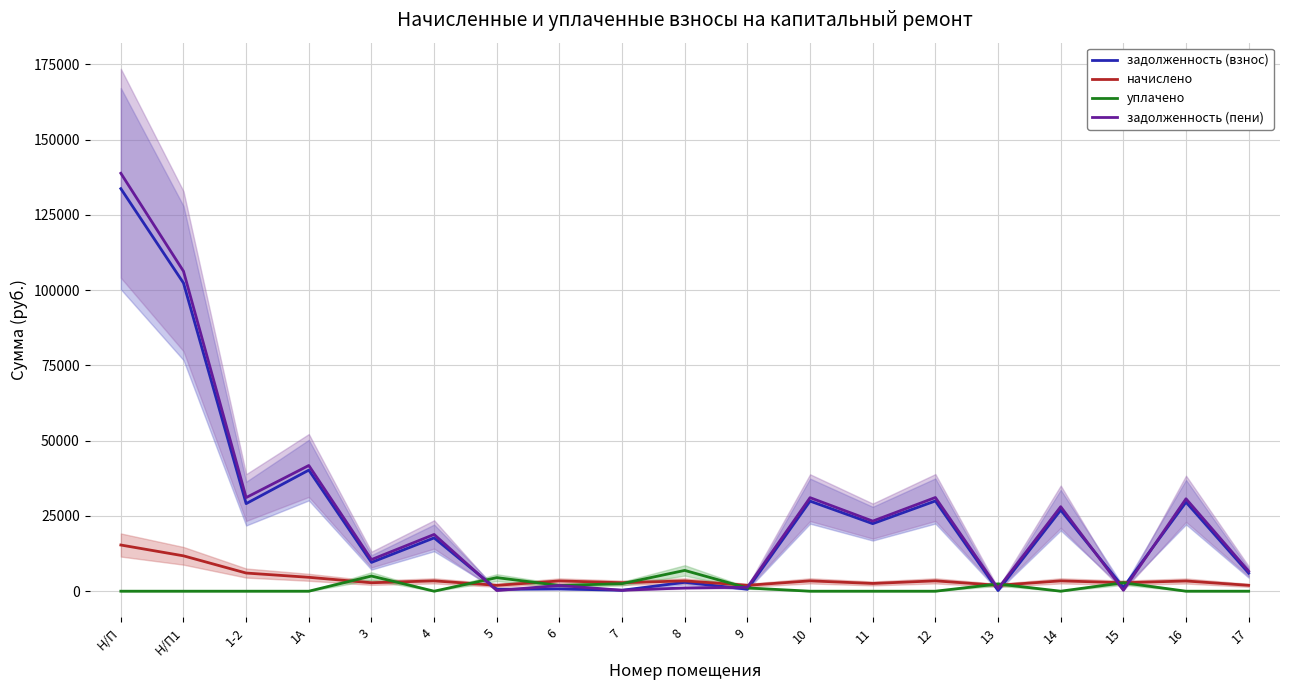

Which category has the lowest value in the уплачено series?

Н/П